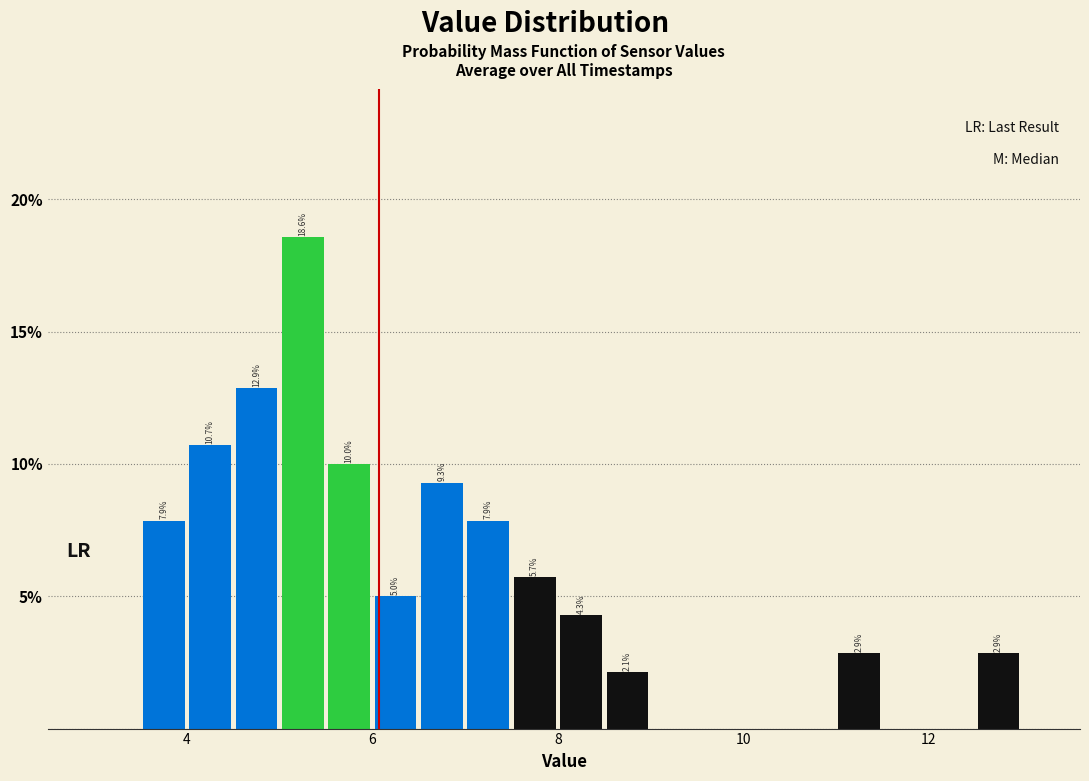

Read against the x-axis, roughly where is the centre of the tallest bar?

5.2